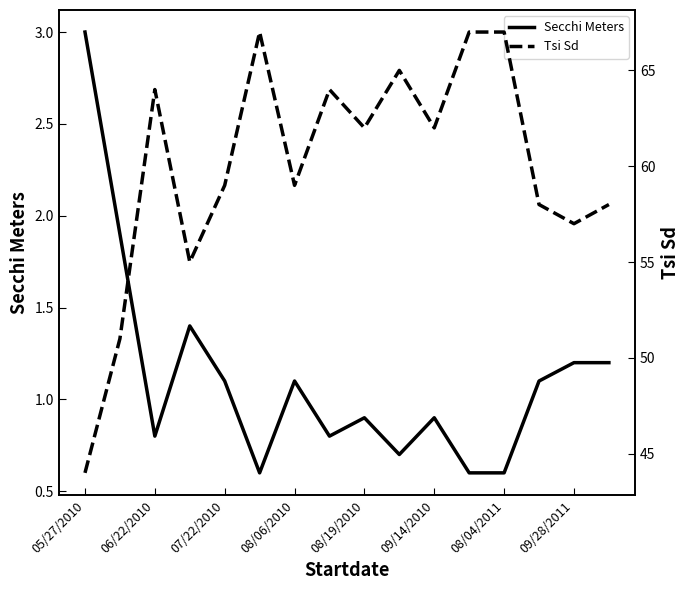

Which series has the largest total across all categories?

Tsi Sd